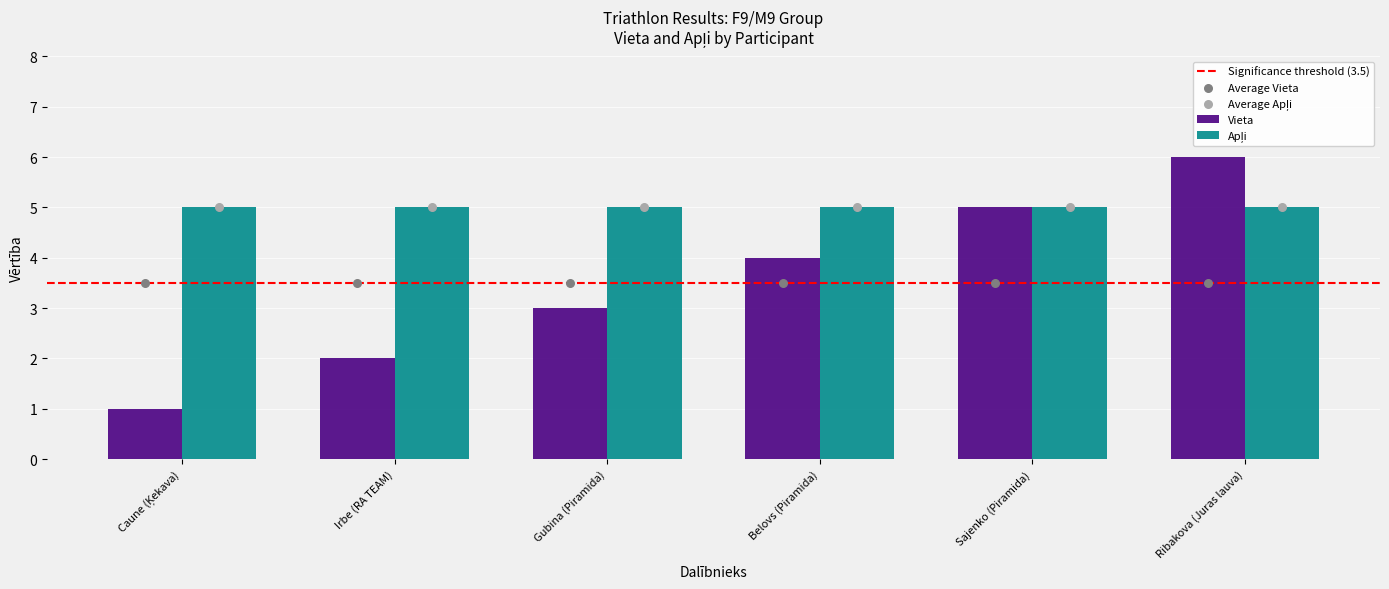

What is the ratio of the value at Caune (Ķekava) to the value at Belovs (Piramida)?

0.2